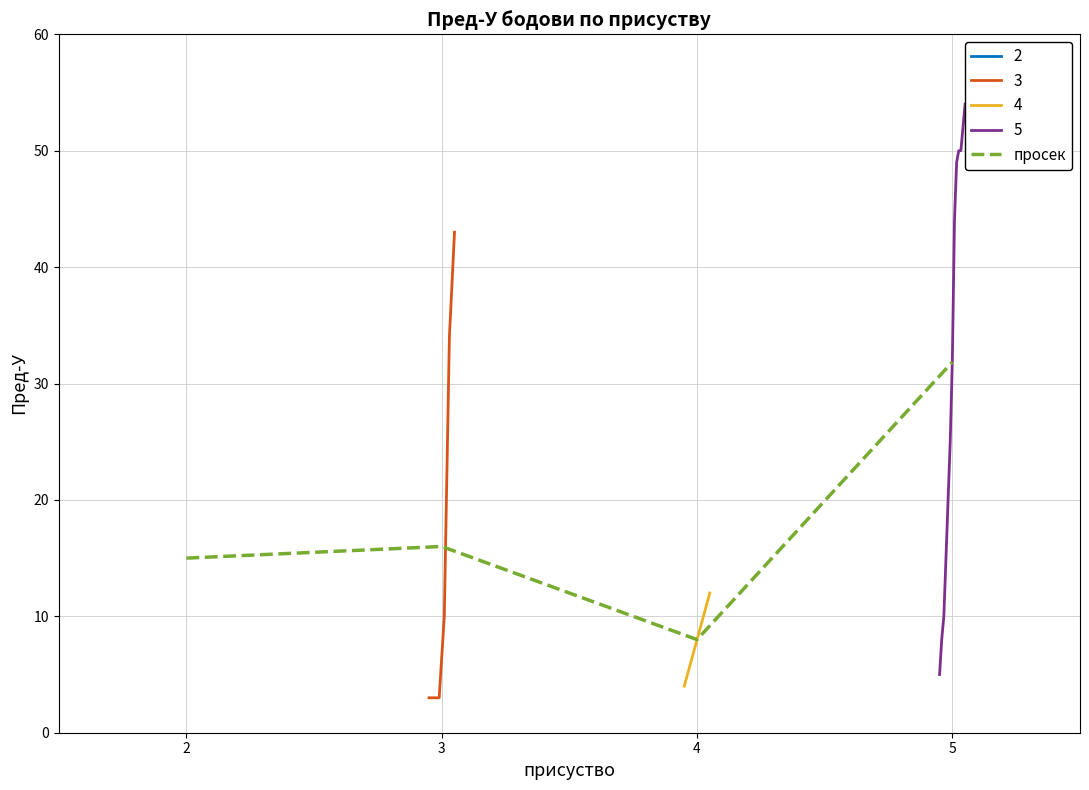

What is the ratio of the value at 3 to the value at 5?

0.5